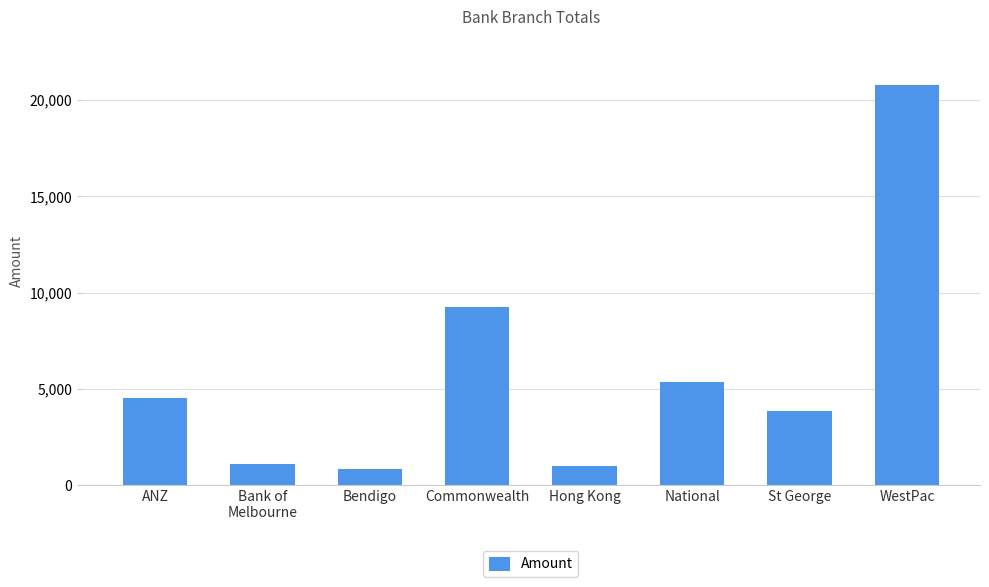

How many data points are less than 4546?

4